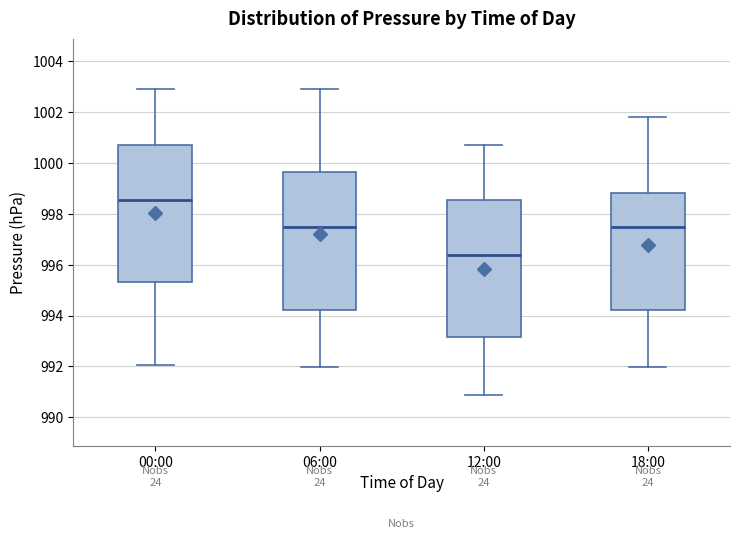

Where is the upper edge of the box for 18:00 on the y-axis? The values are not printed on the chart, so give them approximately, as read against the axis.

998.8